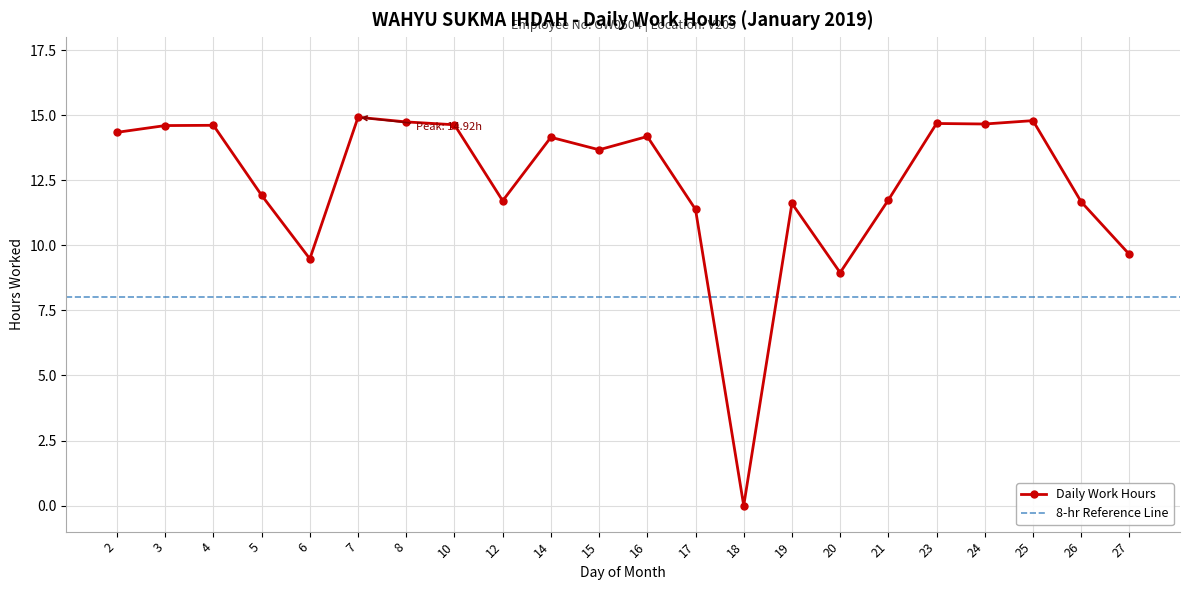

Does the chart display data point markers on the line(s)?

Yes